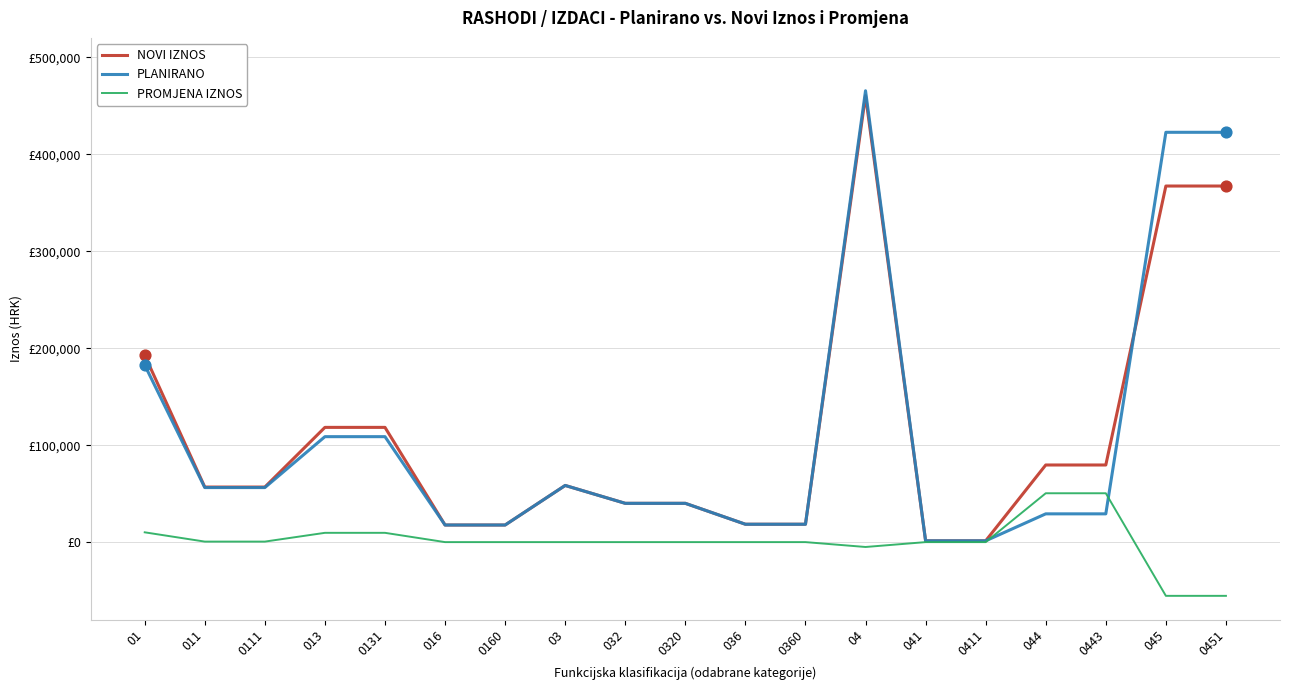

What are all the series names shown in the legend?

NOVI IZNOS, PLANIRANO, PROMJENA IZNOS